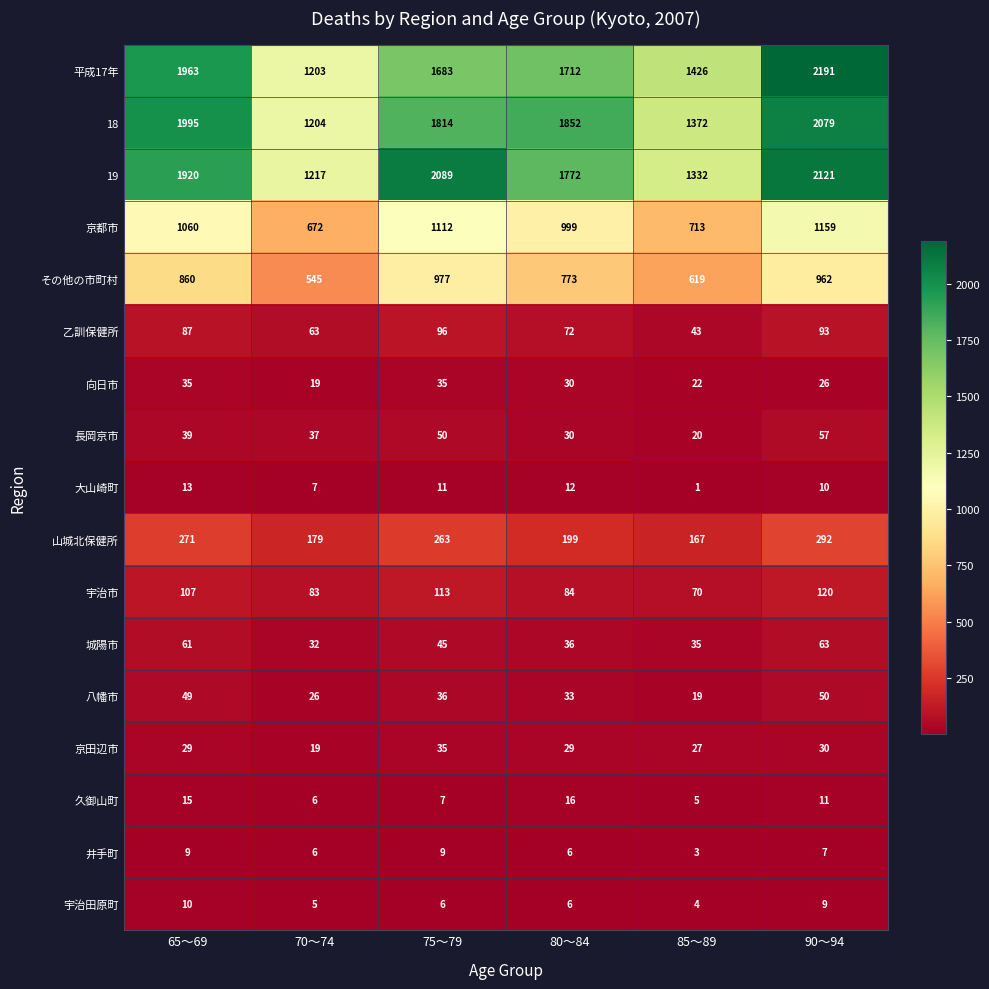

What is the highest value of the 平成17年 series?

2191